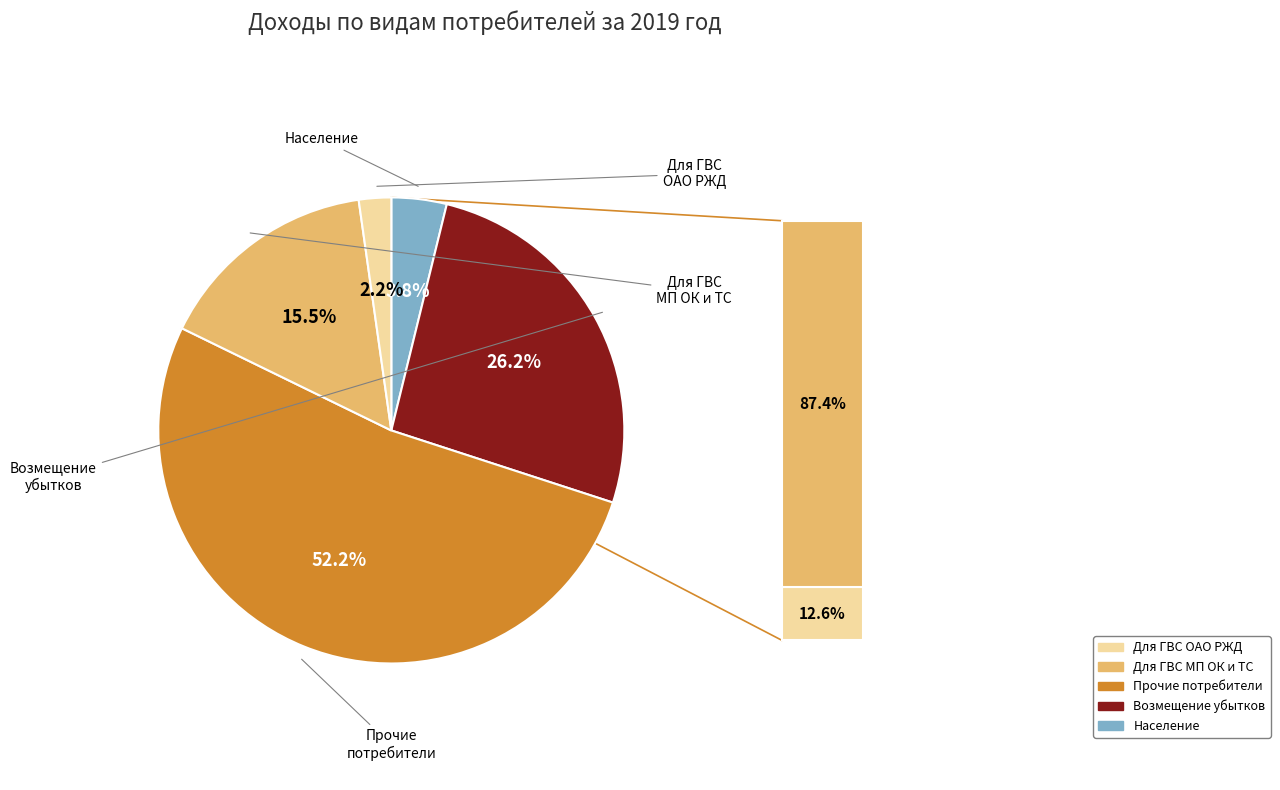

Is there a majority slice in this chart?

Yes